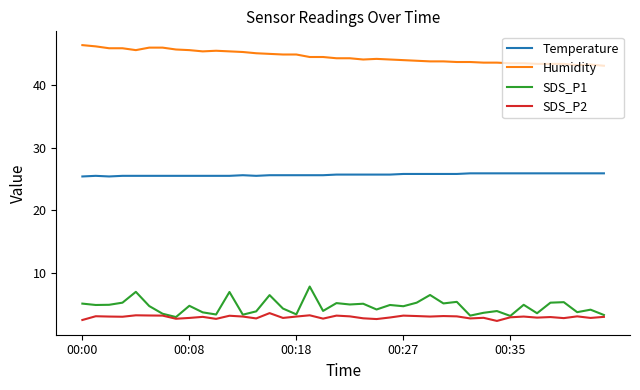

Which series has the largest total across all categories?

Humidity